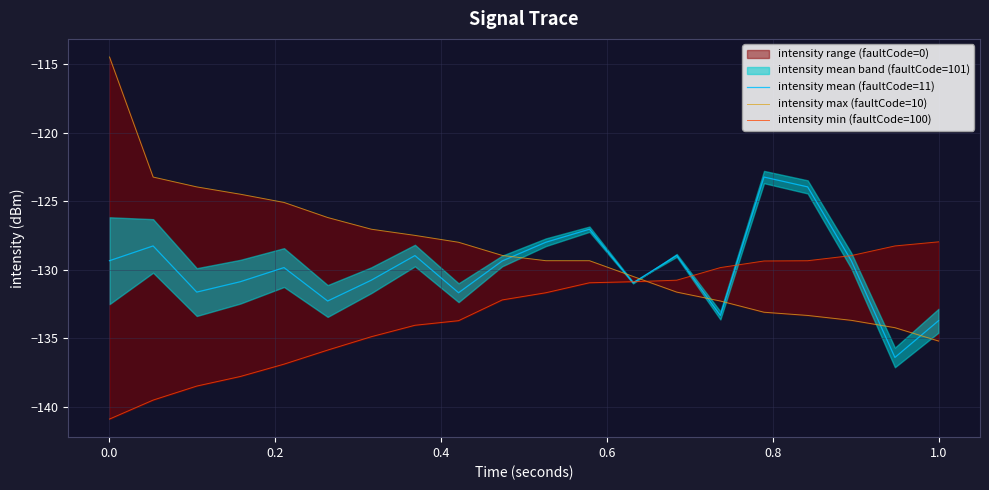

True or false: intensity max (faultCode=10) and intensity min (faultCode=100) cross at least once.

True